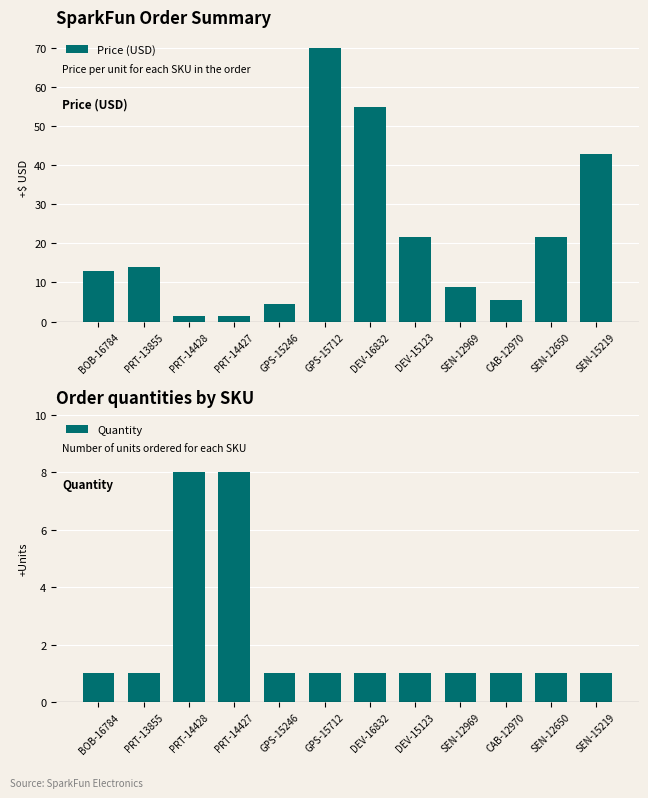

At which label does Quantity reach its peak?

PRT-14428